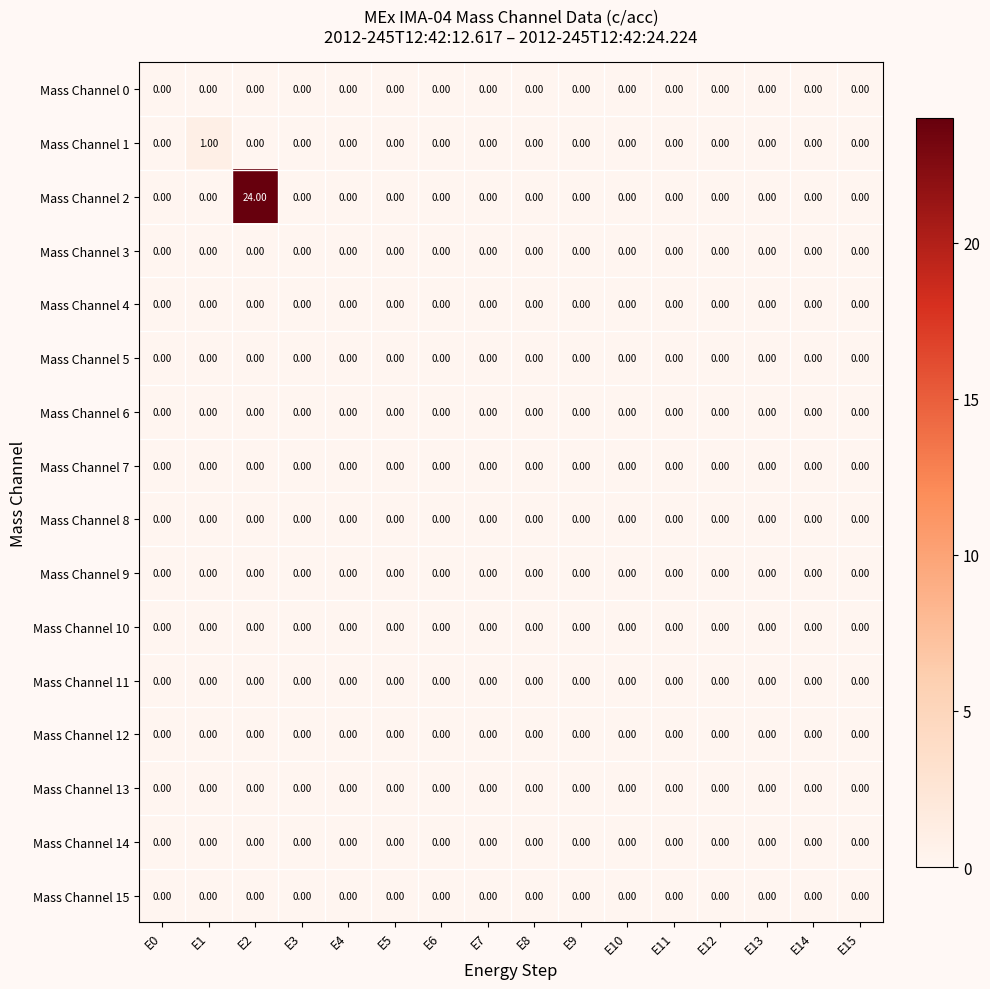

Which series changed the most between E2 and E3?

Mass Channel 2